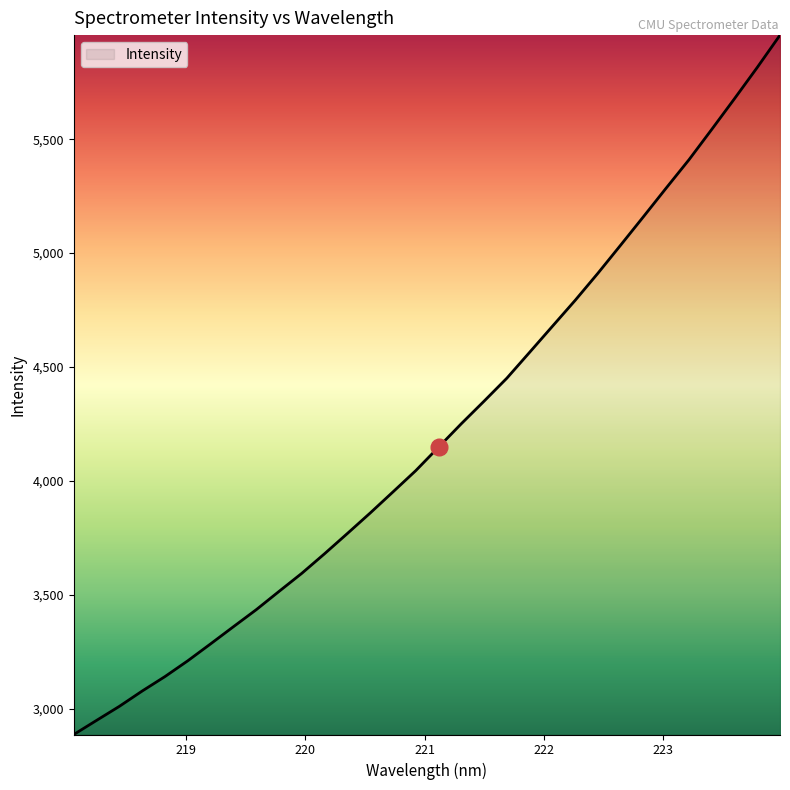

What is the greatest value displayed?

5956.4